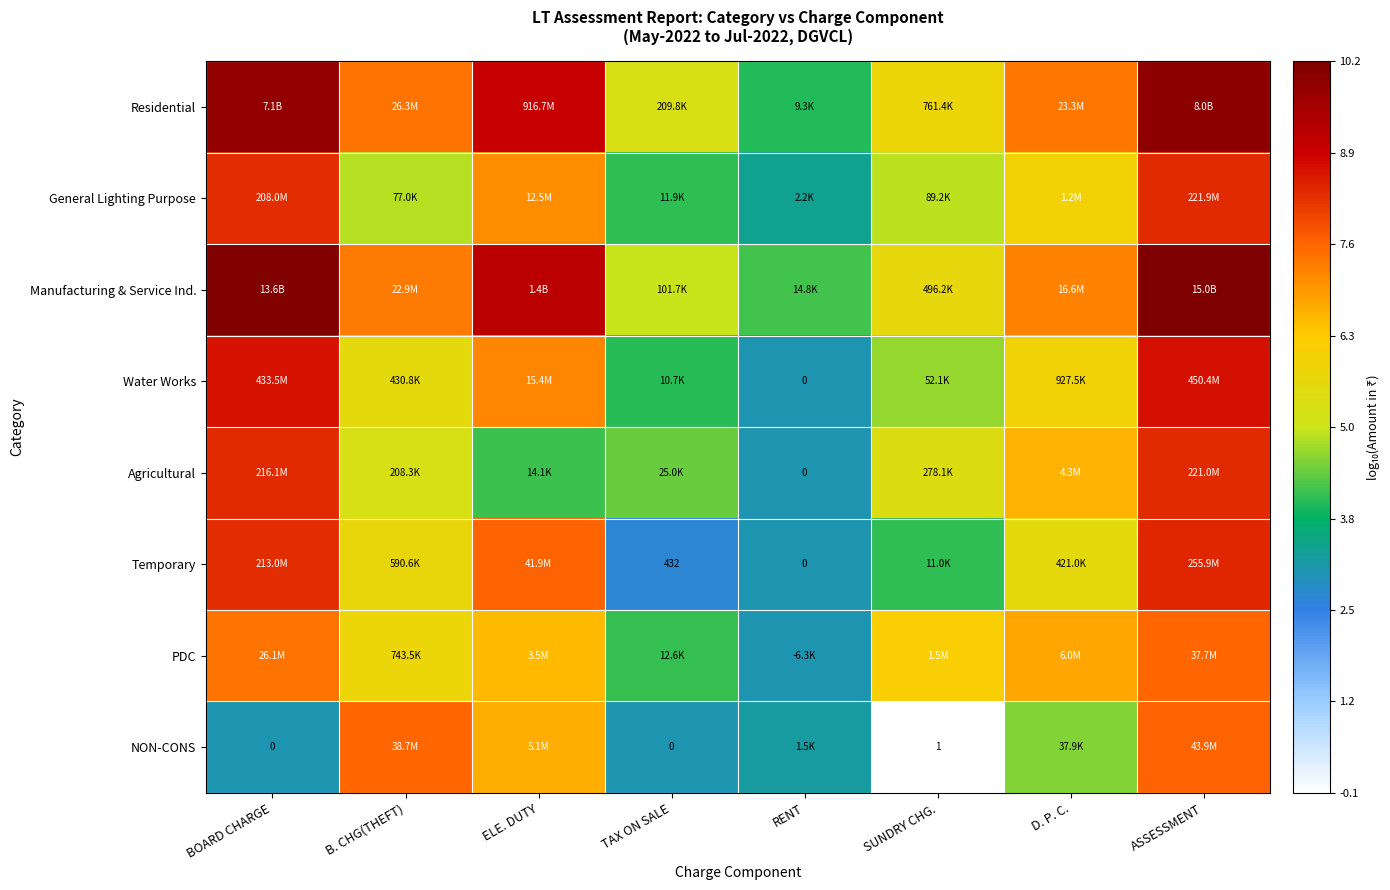

What is the maximum value for General Lighting Purpose?

8.3